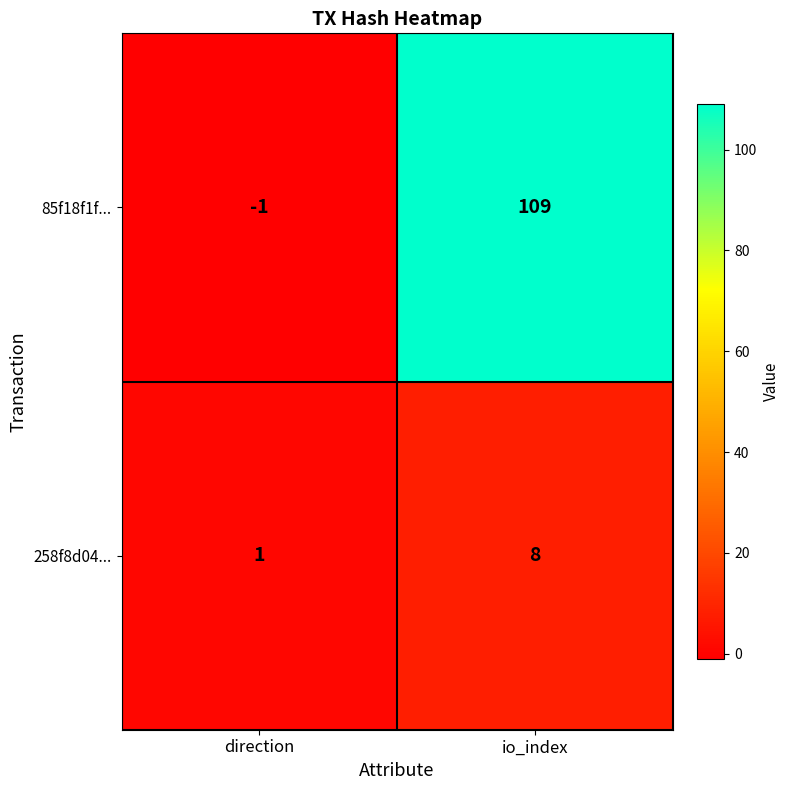

Is it true that 85f18f1f... equals -1 at direction?

True